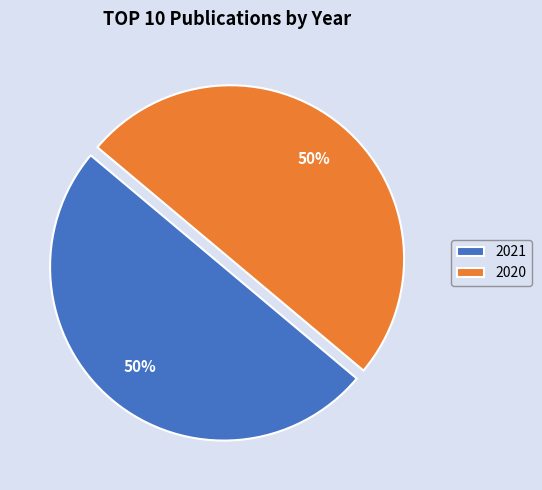

To the nearest percent, what portion does 2021 represent?

50%